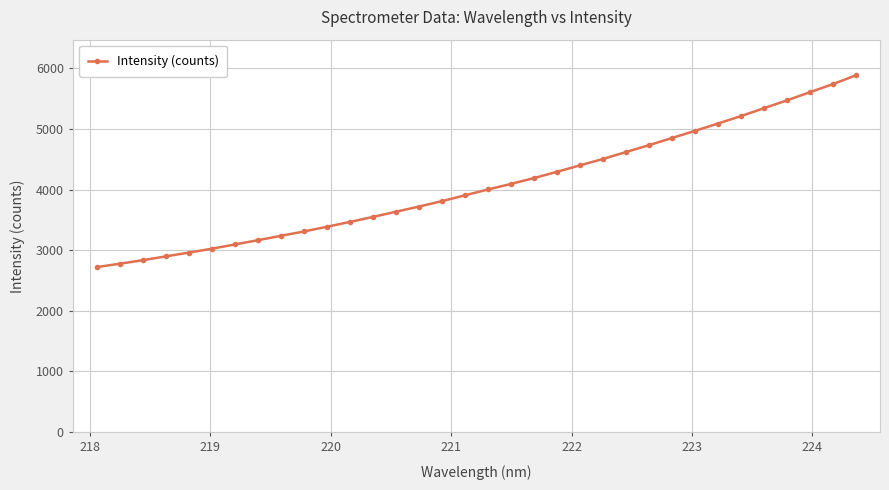

Does the chart display data point markers on the line(s)?

Yes